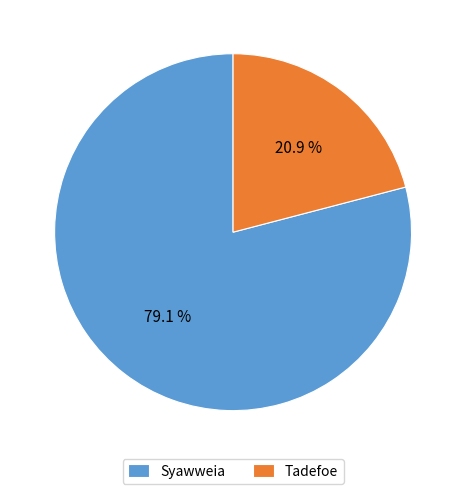

What is the smallest slice in the pie chart?

Tadefoe